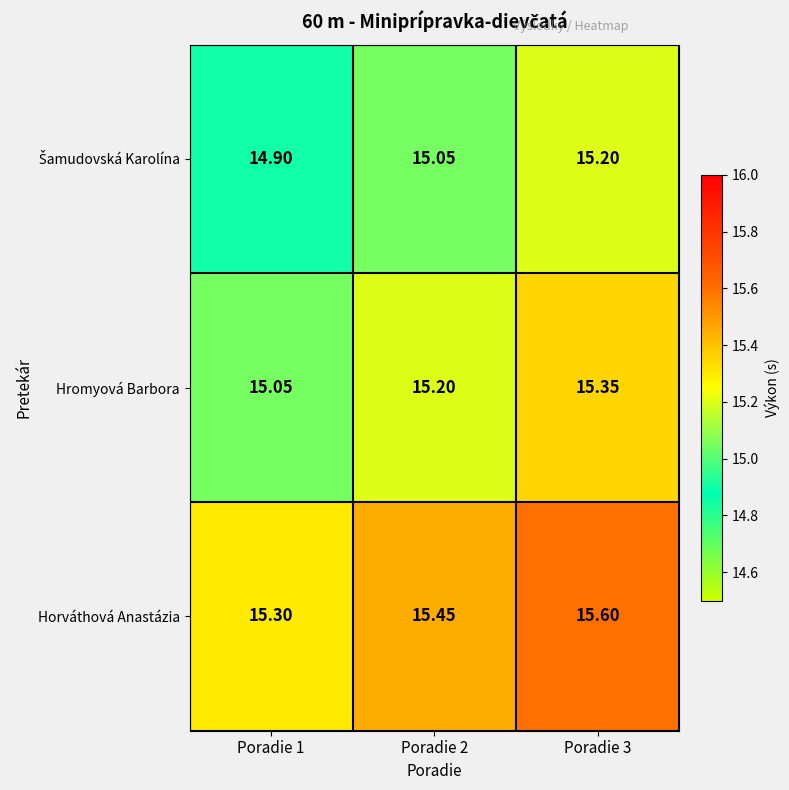

At how many categories does at least one series exceed 15?

3